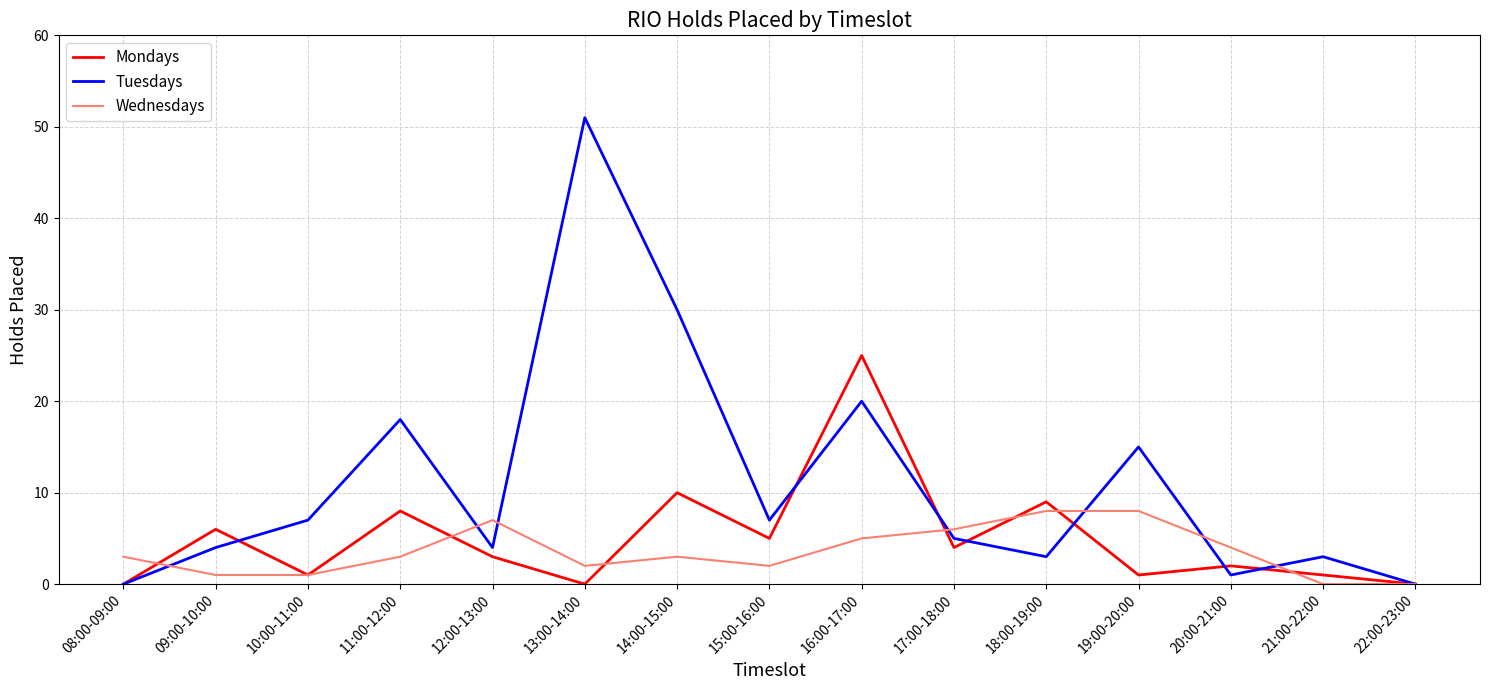

The value of Tuesdays at 08:00-09:00 is 0. True or false?

True